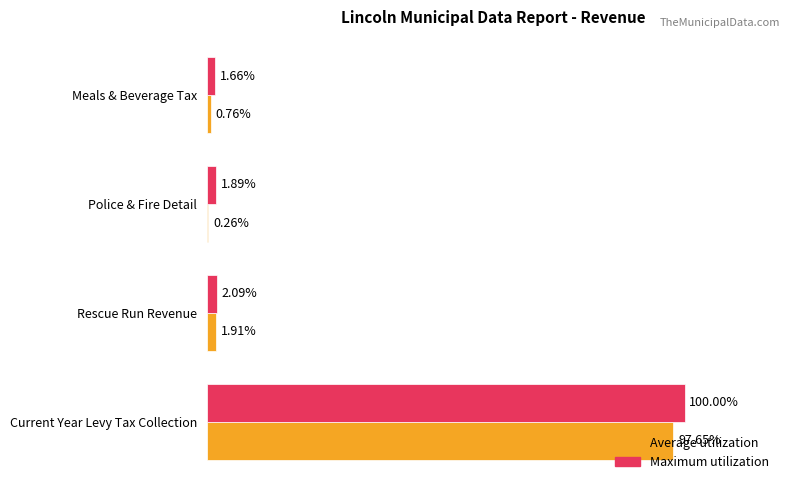

Which series changed the most between Current Year Levy Tax Collection and Meals & Beverage Tax?

Maximum utilization